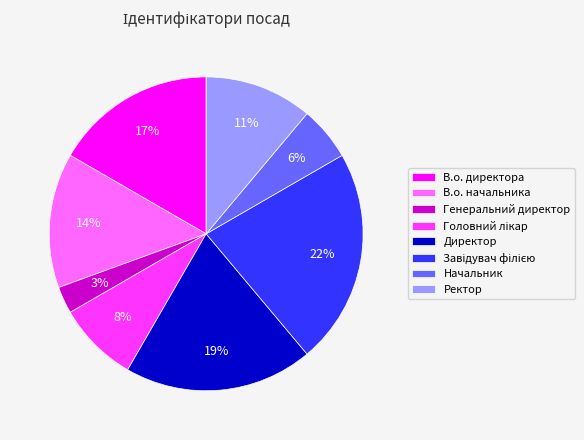

Between Директор and Ректор, which is larger?

Директор